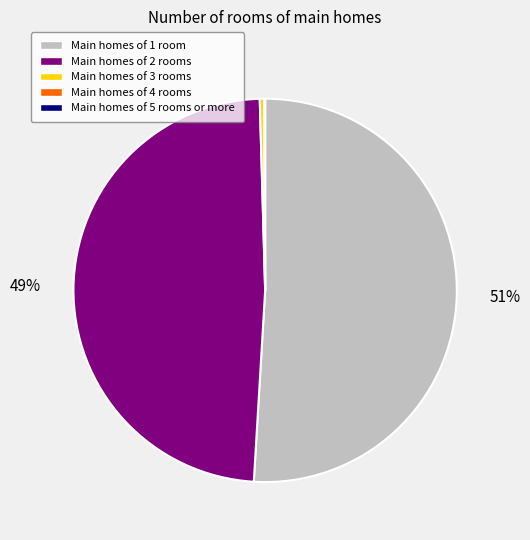

Which slice is the largest?

Main homes of 1 room